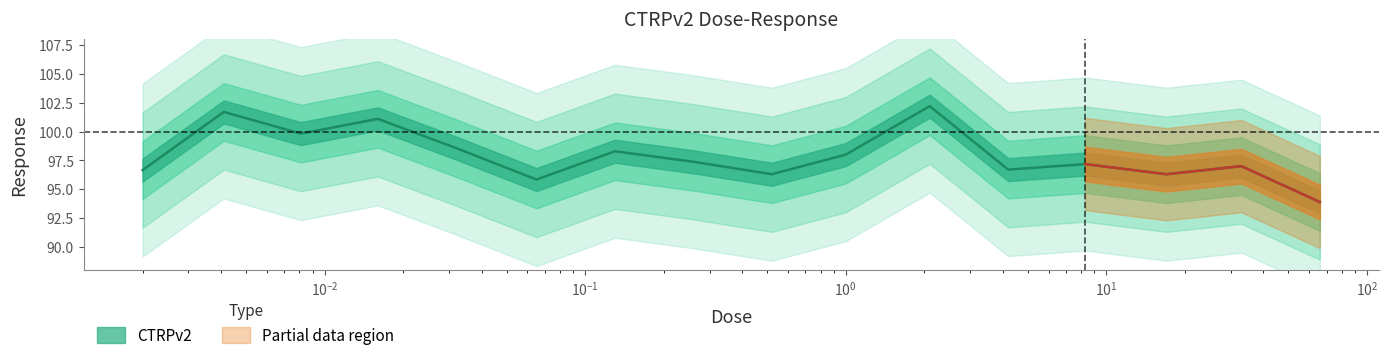

Where is the first local minimum?

0.0081